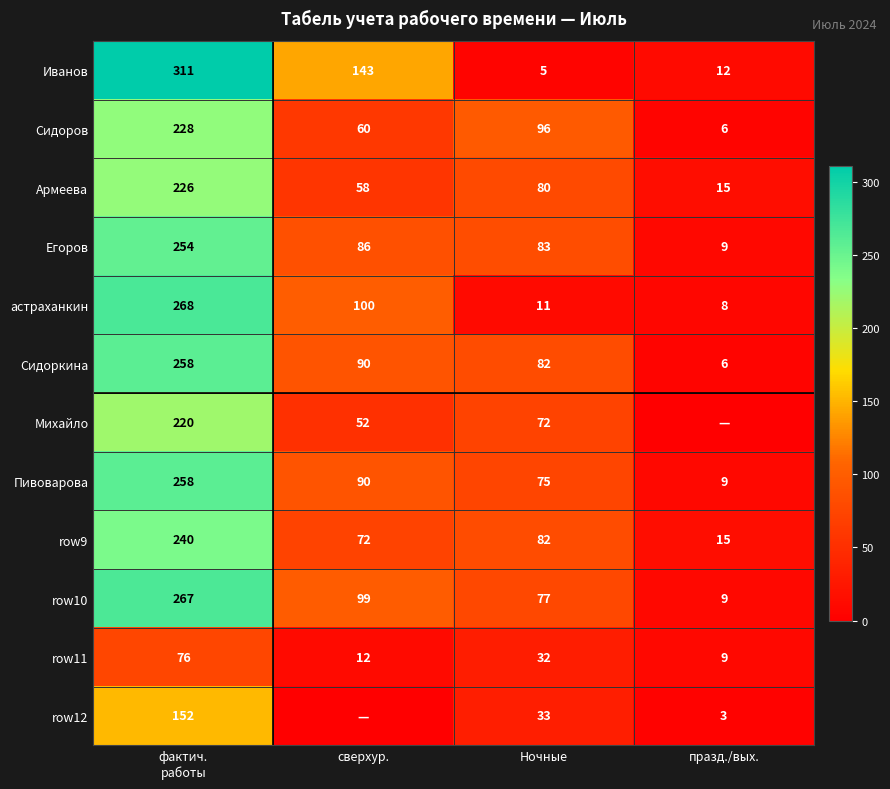

What is the difference between the second highest and minimum values in the row9 series?

67